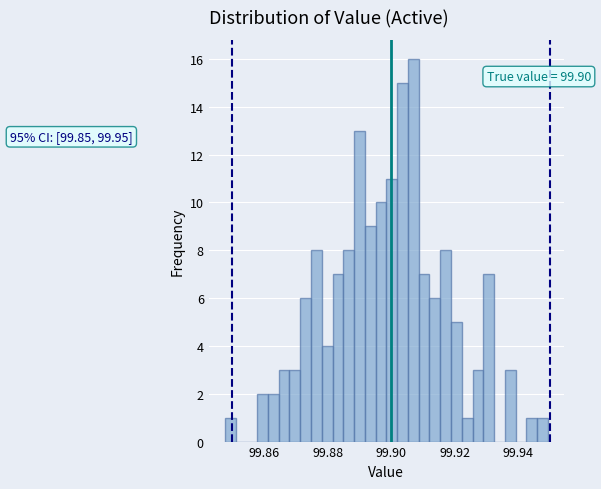

Around what value on the x-axis is the tallest bar? Give the approximate position of its centre, as read against the axis.

99.906